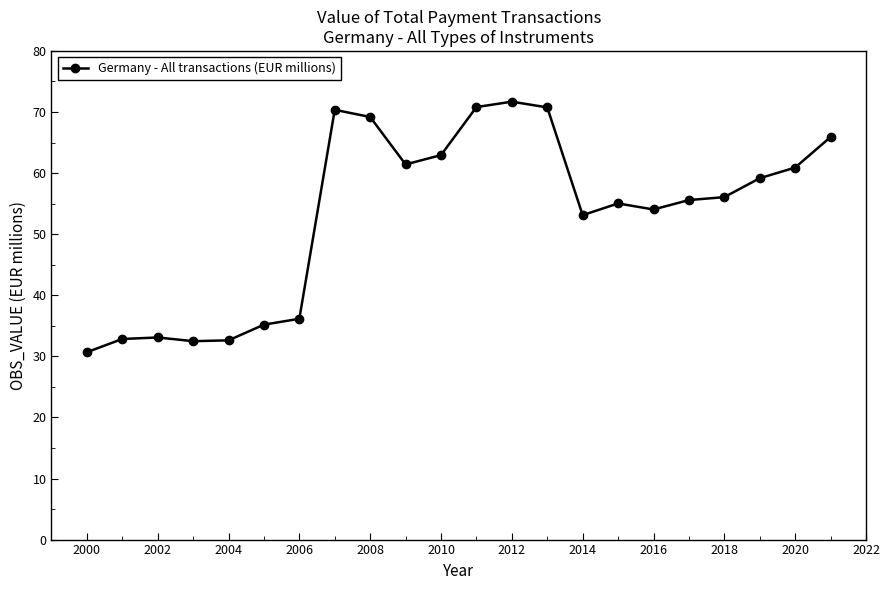

What is the value of the 22nd point from the left?

65.9